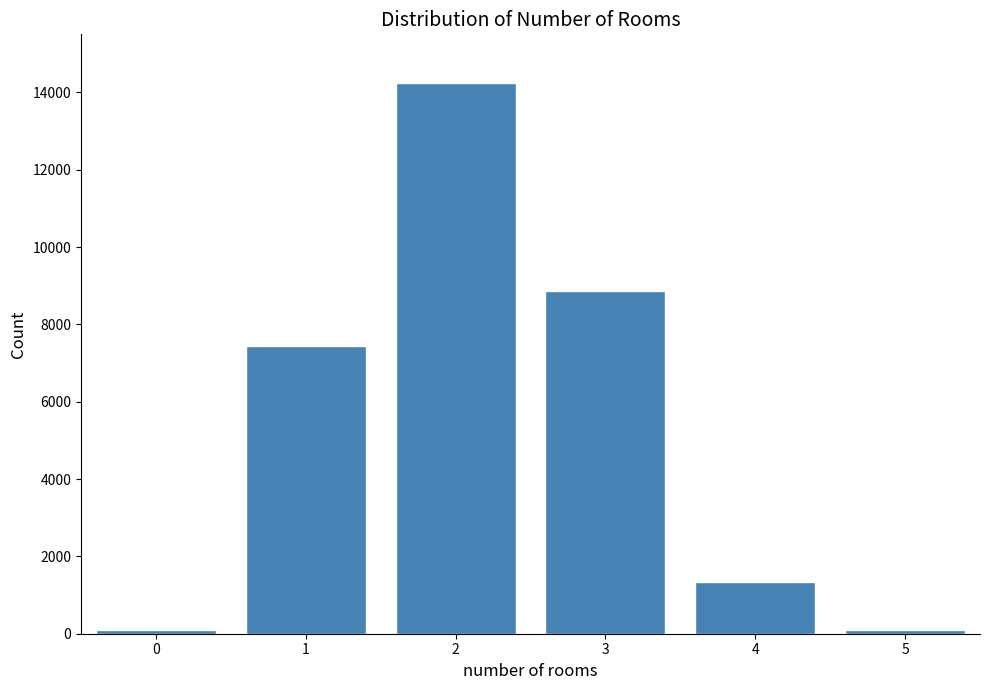

Reading left to right, what are all the values shown in this chart?

0=100	1=7450	2=14250	3=8850	4=1350	5=100